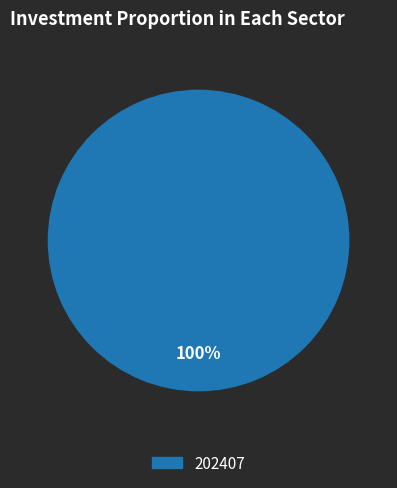

Is there a majority slice in this chart?

Yes